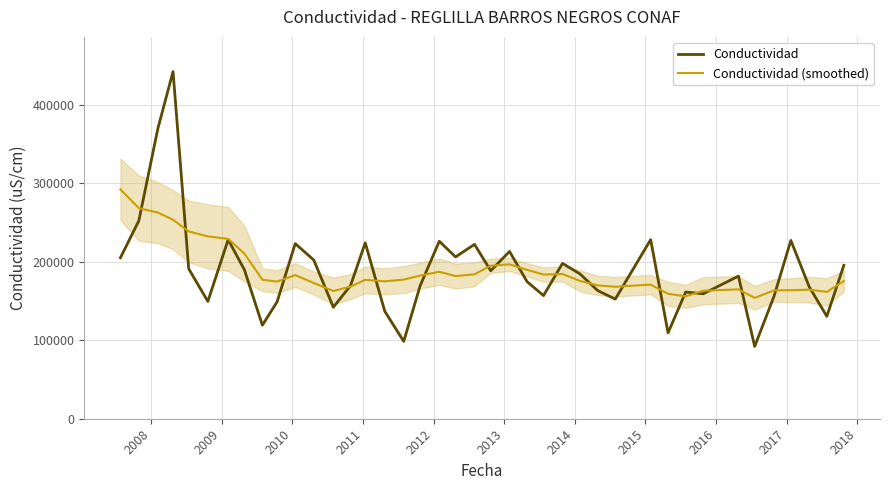

How many interior local peaks does the Conductividad series have?

12